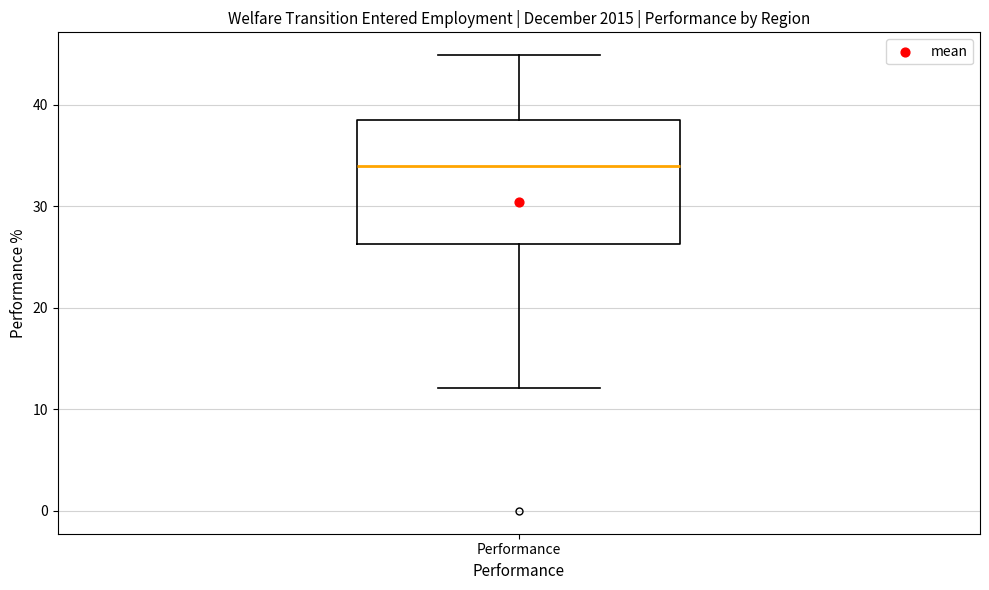

Transcribe this box plot: give where the median line is, the range the box spans, and where the two whiskers end, as read against the y-axis. The values are not printed on the chart, so give them approximately, as read against the axis.

median 34, box 26 to 39, whiskers 12 to 45